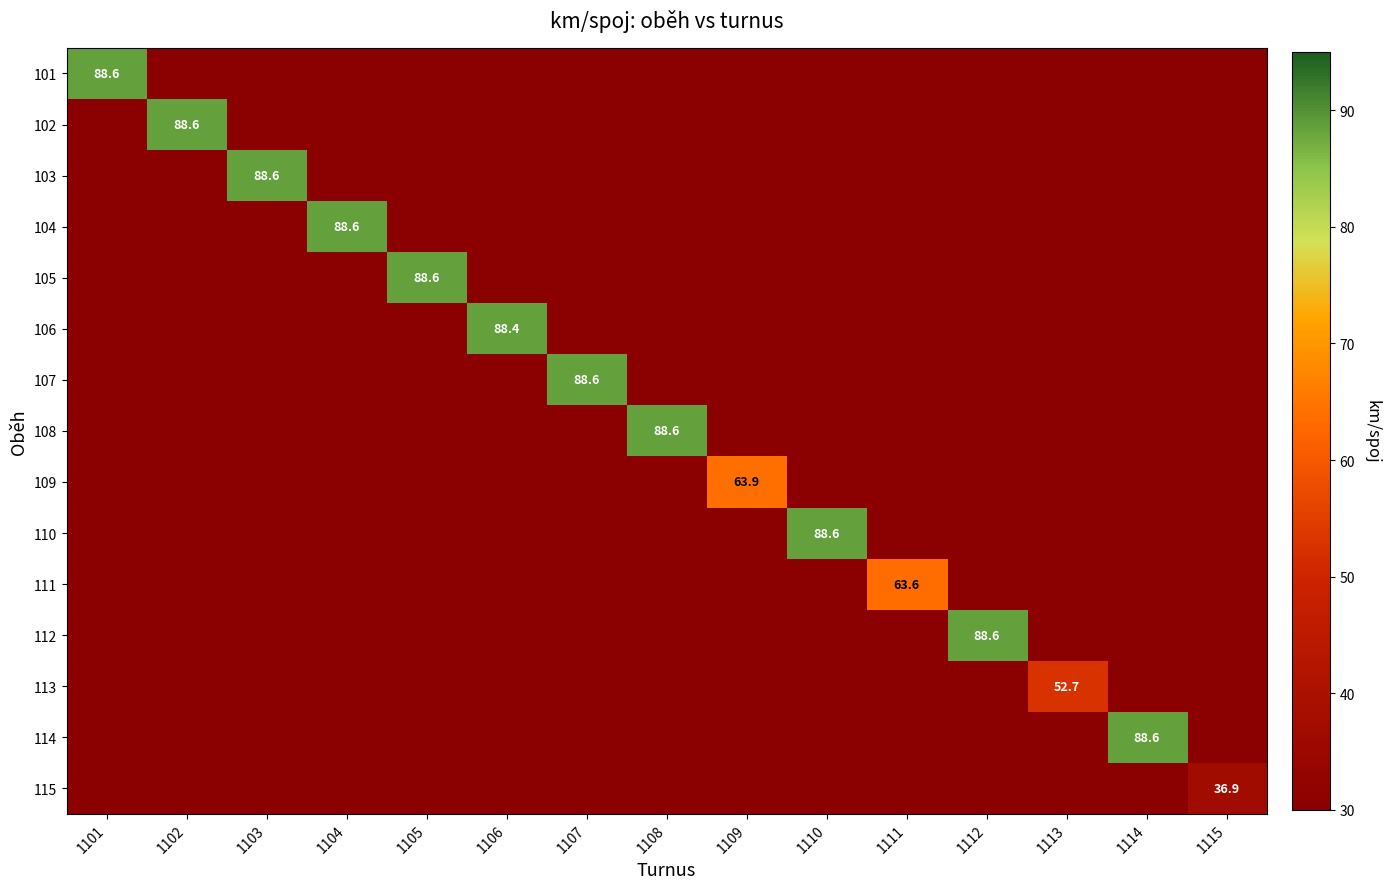

Count the number of categories in the chart.

15